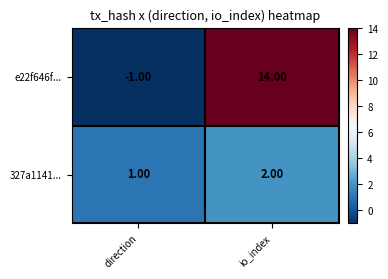

At which category does the chart reach its minimum across all series?

direction